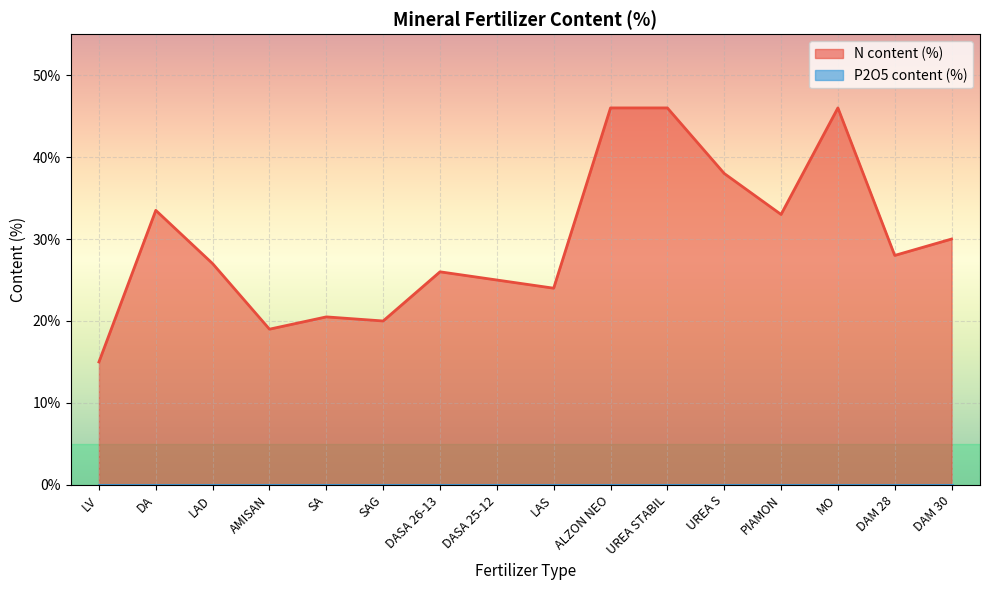

How many values are below 28?

8